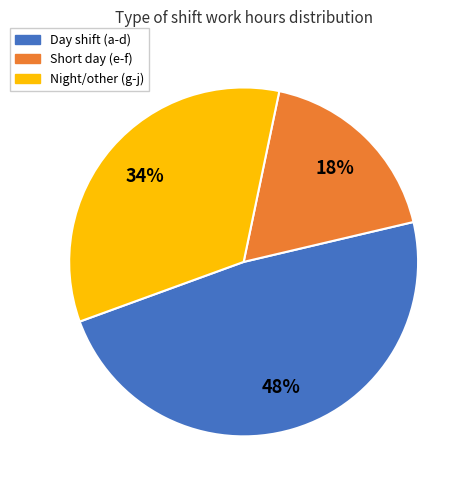

Combined, do Day shift (a-d) and Night/other (g-j) account for over 50%?

Yes